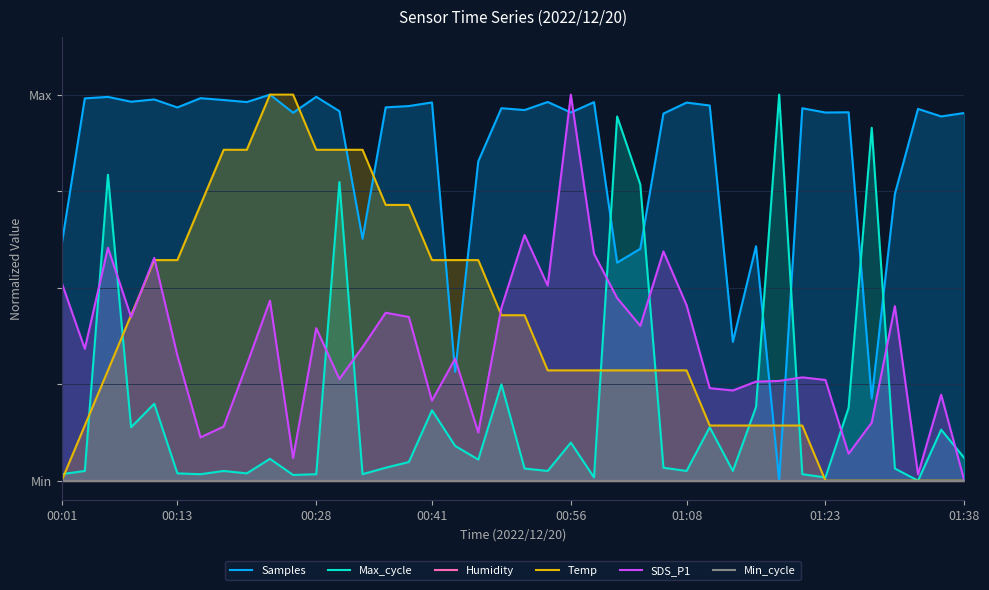

Reading left to right, transcribe all the data shown in this chart.

Samples: 0.6	1.0	1.0	1.0	1.0	1.0	1.0	1.0	1.0	1.0	1.0	1.0	1.0	0.6	1.0	1.0	1.0	0.3	0.8	1.0	1.0	1.0	1.0	1.0	0.6	0.6	1.0	1.0	1.0	0.4	0.6	0.0	1.0	1.0	1.0	0.2	0.7	1.0	0.9	1.0
Max_cycle: 0.0	0.0	0.8	0.1	0.2	0.0	0.0	0.0	0.0	0.1	0.0	0.0	0.8	0.0	0.0	0.0	0.2	0.1	0.1	0.2	0.0	0.0	0.1	0.0	0.9	0.8	0.0	0.0	0.1	0.0	0.2	1.0	0.0	0.0	0.2	0.9	0.0	0.0	0.1	0.1
Humidity: 0.0	0.0	0.0	0.0	0.0	0.0	0.0	0.0	0.0	0.0	0.0	0.0	0.0	0.0	0.0	0.0	0.0	0.0	0.0	0.0	0.0	0.0	0.0	0.0	0.0	0.0	0.0	0.0	0.0	0.0	0.0	0.0	0.0	0.0	0.0	0.0	0.0	0.0	0.0	0.0
Temp: 0.0	0.1	0.3	0.4	0.6	0.6	0.7	0.9	0.9	1.0	1.0	0.9	0.9	0.9	0.7	0.7	0.6	0.6	0.6	0.4	0.4	0.3	0.3	0.3	0.3	0.3	0.3	0.3	0.1	0.1	0.1	0.1	0.1	0.0	0.0	0.0	0.0	0.0	0.0	0.0
SDS_P1: 0.5	0.3	0.6	0.4	0.6	0.3	0.1	0.1	0.3	0.5	0.1	0.4	0.3	0.3	0.4	0.4	0.2	0.3	0.1	0.4	0.6	0.5	1.0	0.6	0.5	0.4	0.6	0.5	0.2	0.2	0.3	0.3	0.3	0.3	0.1	0.2	0.5	0.0	0.2	0.0
Min_cycle: 0.0	0.0	0.0	0.0	0.0	0.0	0.0	0.0	0.0	0.0	0.0	0.0	0.0	0.0	0.0	0.0	0.0	0.0	0.0	0.0	0.0	0.0	0.0	0.0	0.0	0.0	0.0	0.0	0.0	0.0	0.0	0.0	0.0	0.0	0.0	0.0	0.0	0.0	0.0	0.0